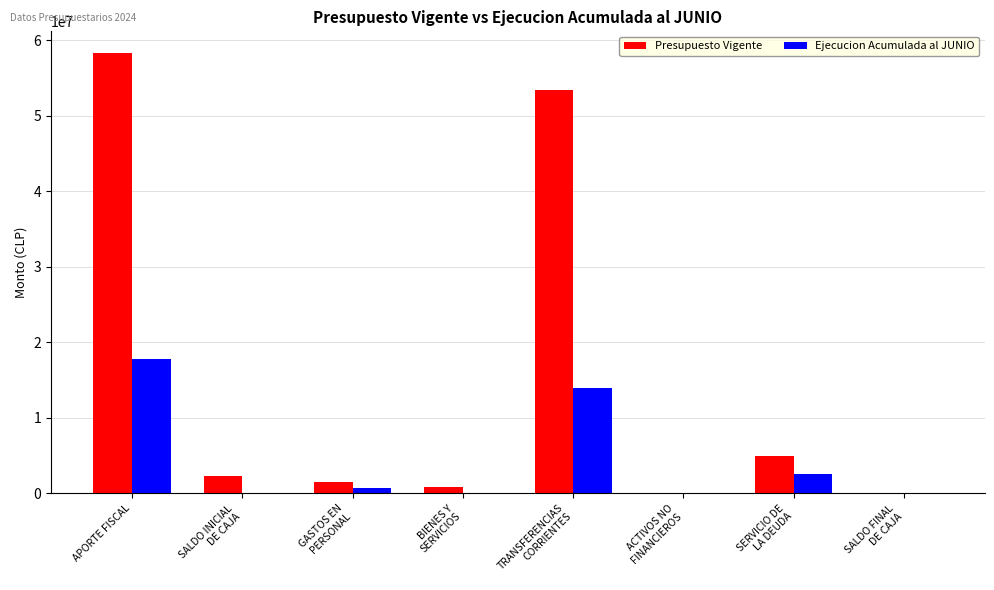

Which series has the largest total across all categories?

Presupuesto Vigente